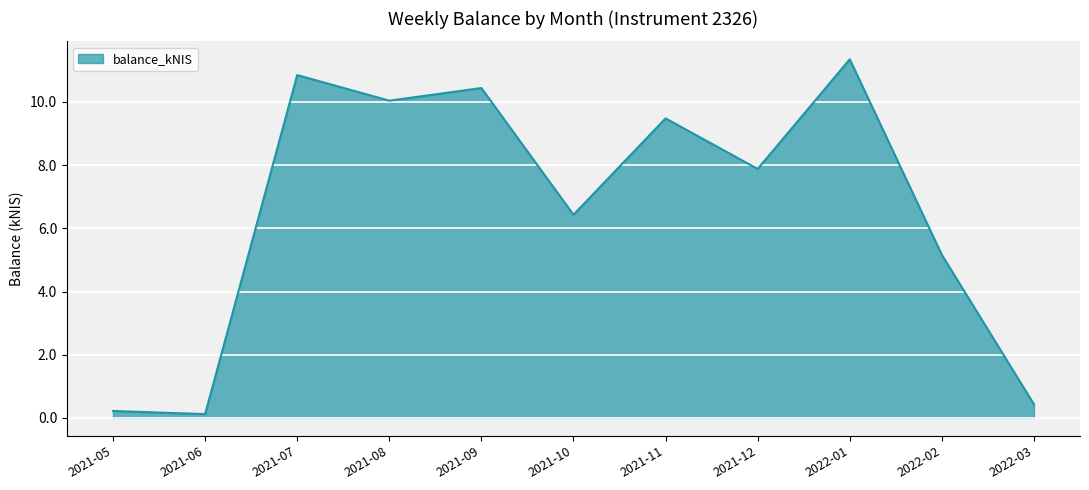

Where does the data first go above 7?

2021-07